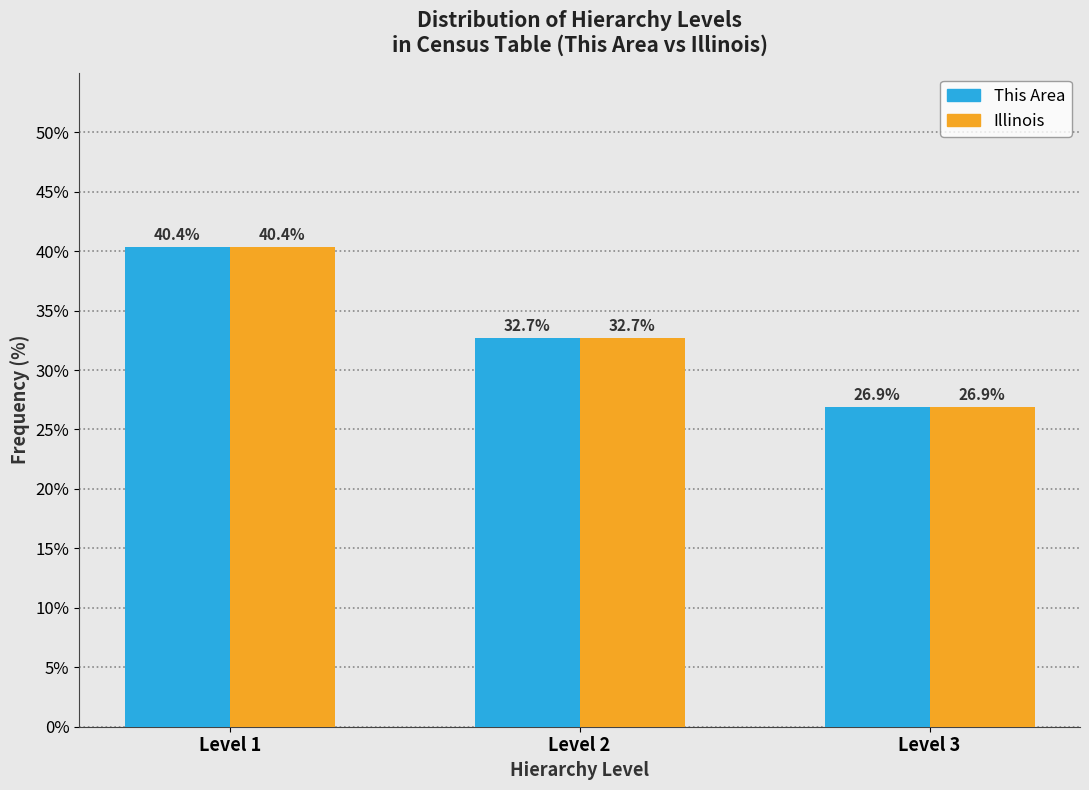

Reading right to left, what are all the values shown in this chart?

This Area: Level 3=26.9	Level 2=32.7	Level 1=40.4
Illinois: Level 3=26.9	Level 2=32.7	Level 1=40.4